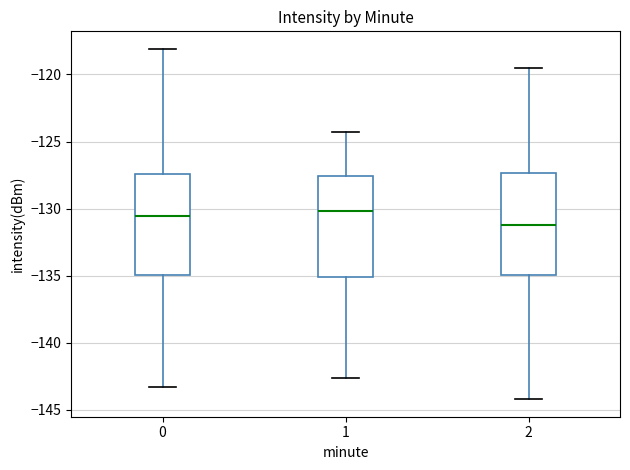

Which box's median line is the lowest?

2